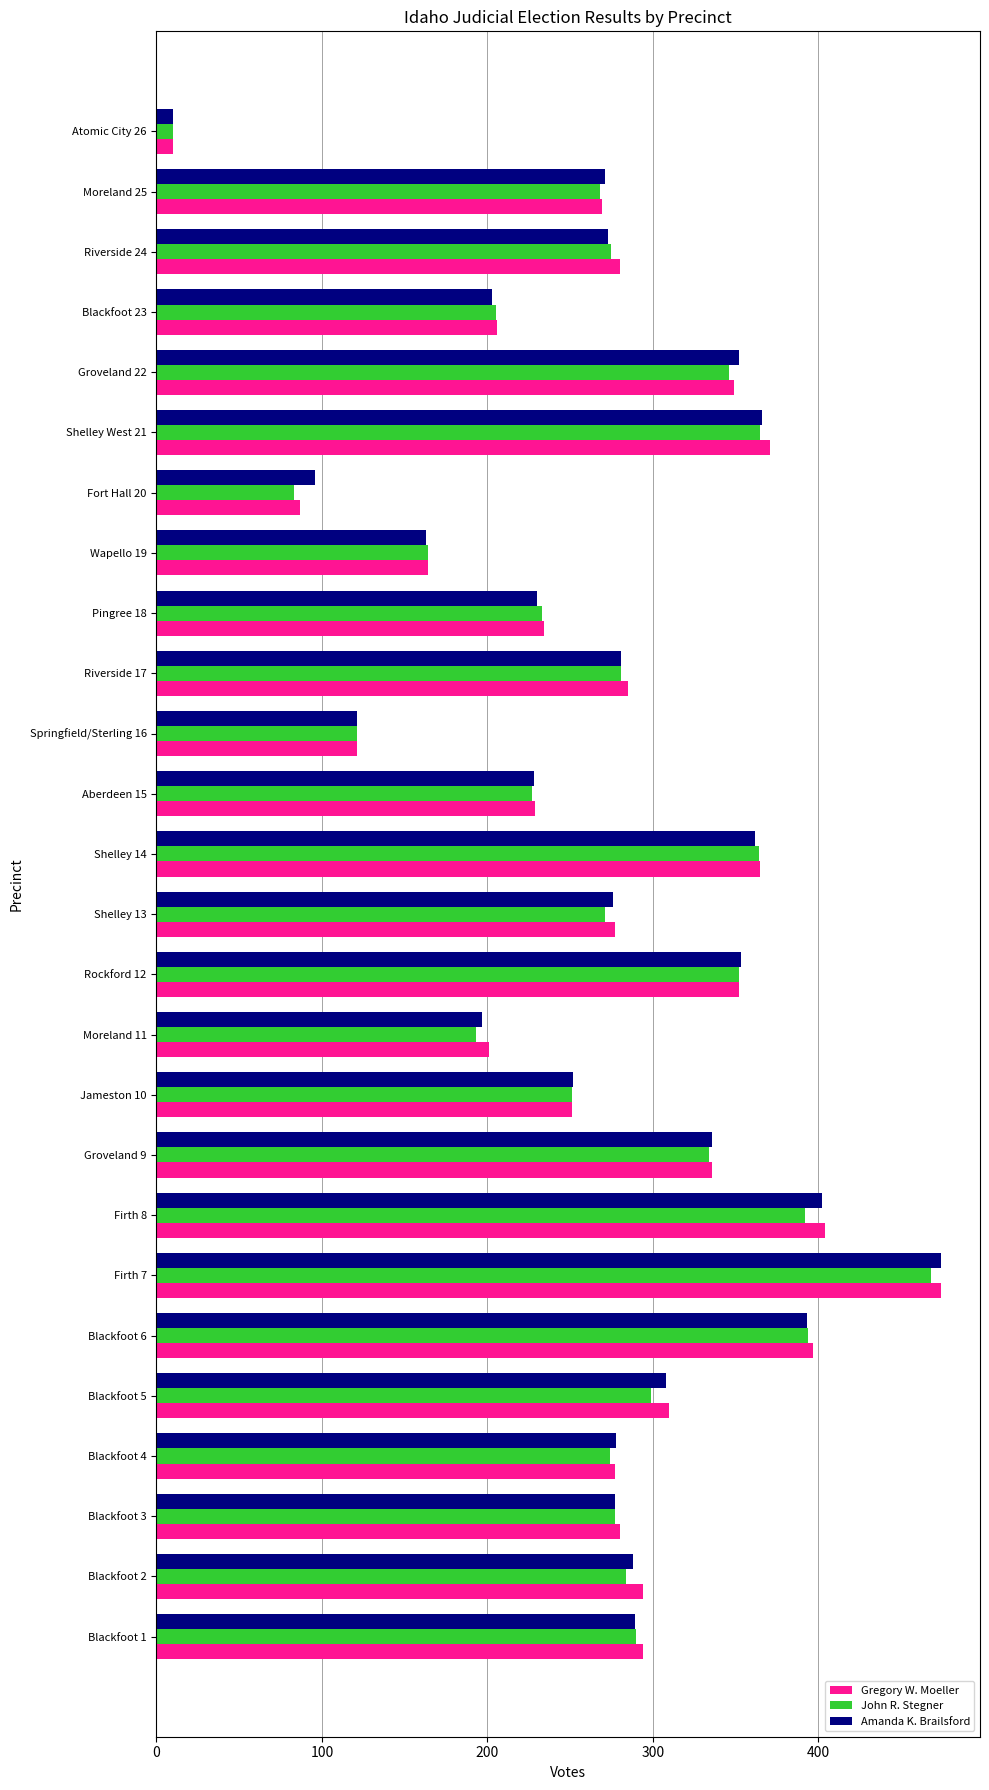

What is the difference between the maximum and minimum values in the Amanda K. Brailsford series?

464